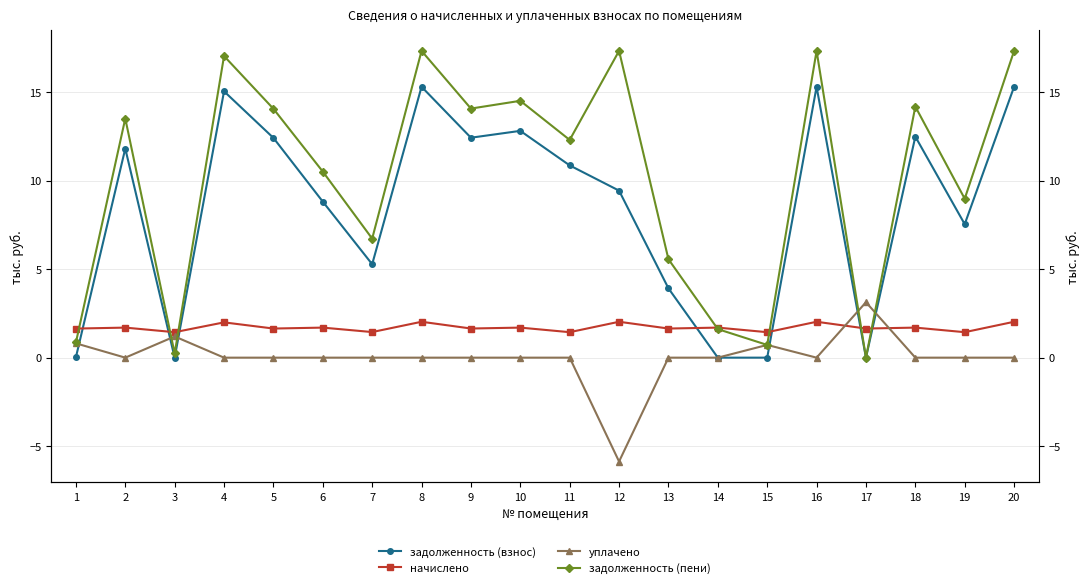

At which category is the sum across all series the highest?

8